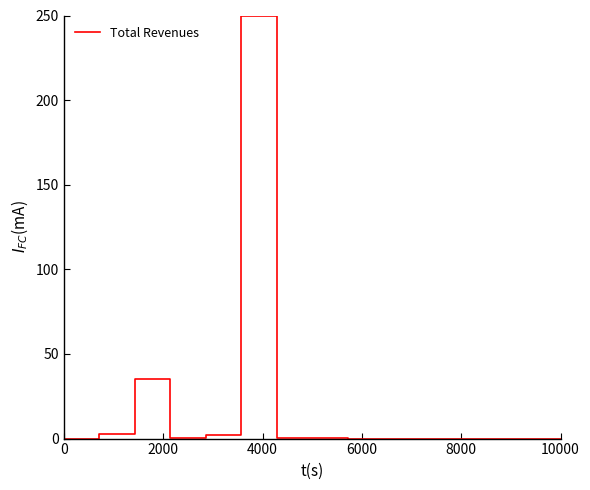

What is the difference between the maximum and minimum values?

250.0